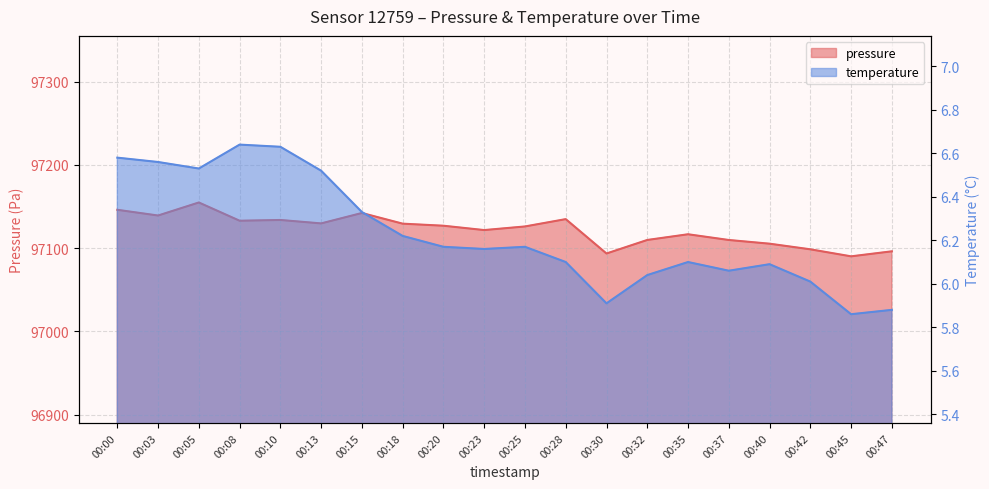

True or false: pressure and temperature intersect in this chart.

False